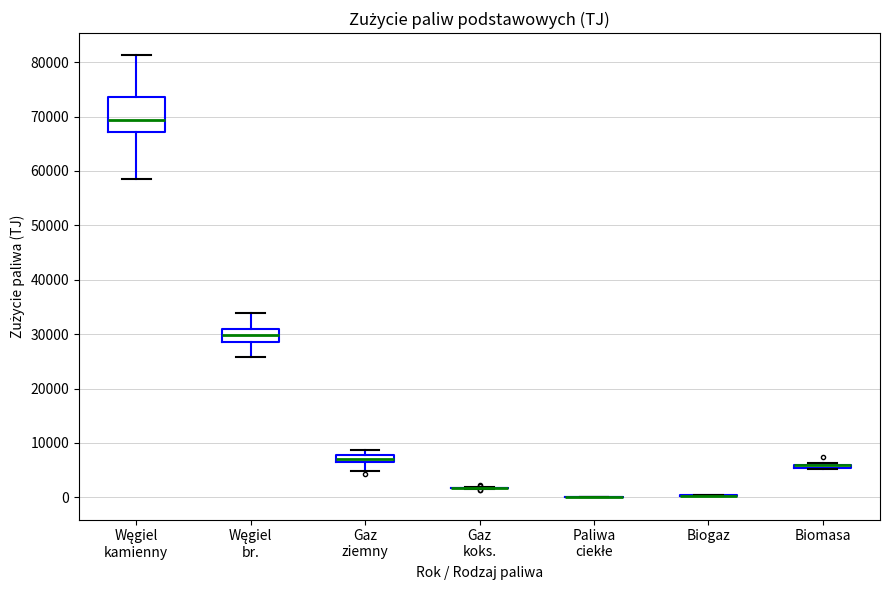

Which box is the tallest, from its lower edge to its upper edge?

Węgiel kamienny